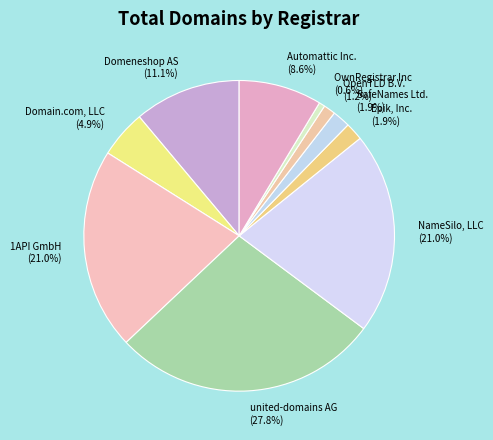

To the nearest percent, what is the difference between the largest and smallest slice percentages?

27%